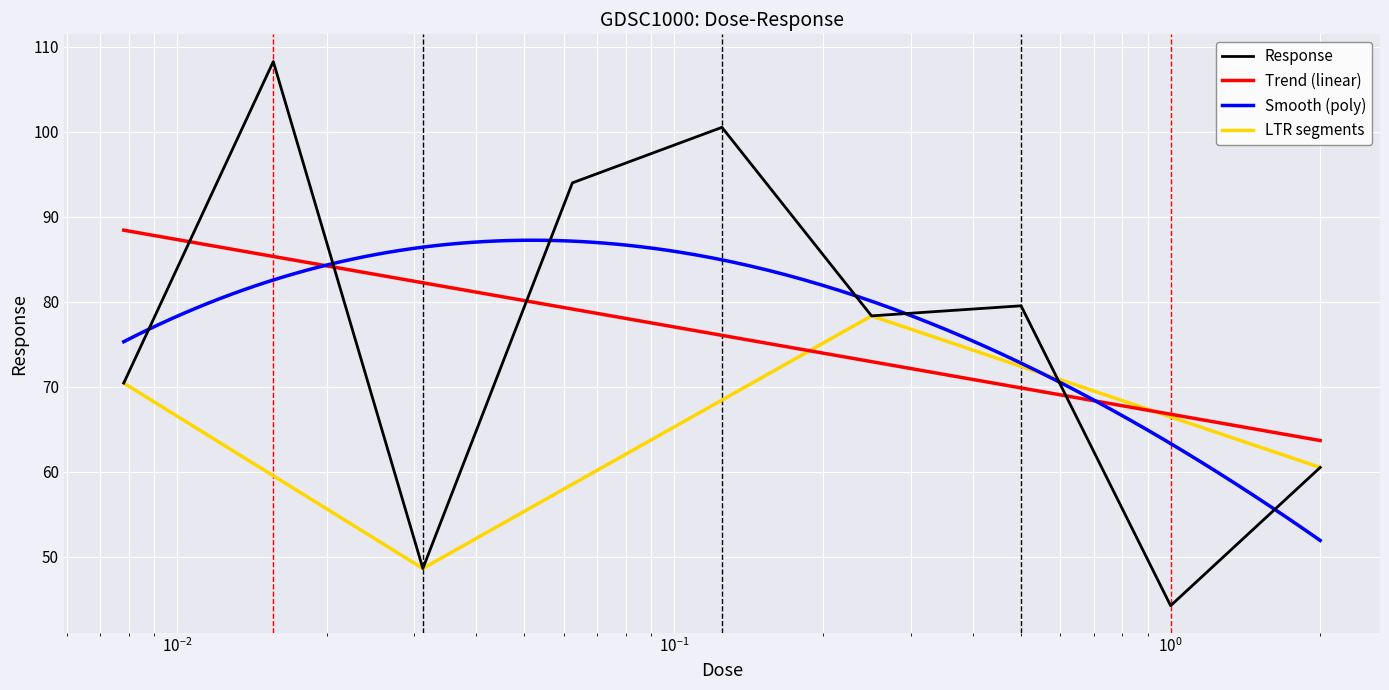

What is the smallest value displayed?

44.2